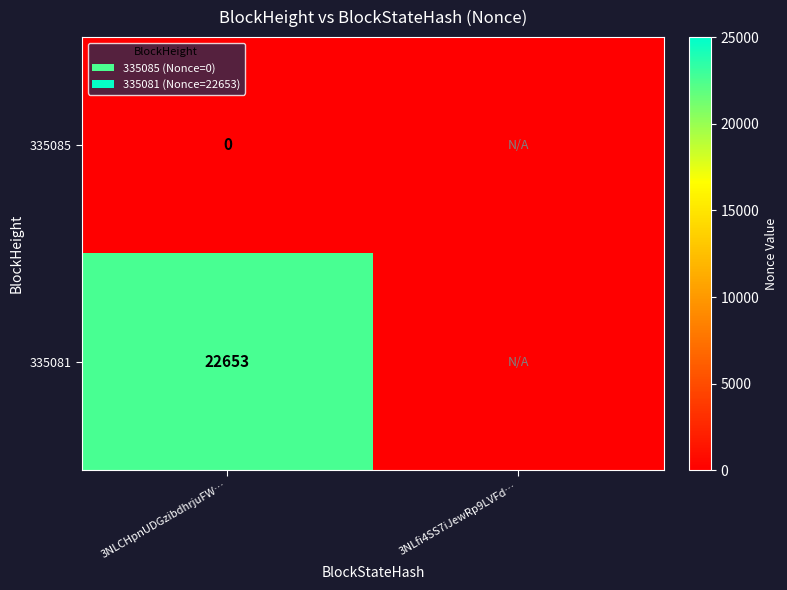

At 3NLCHpnUDGzibdhrjuFW…, list the series in order from smallest to largest.

335085, 335081